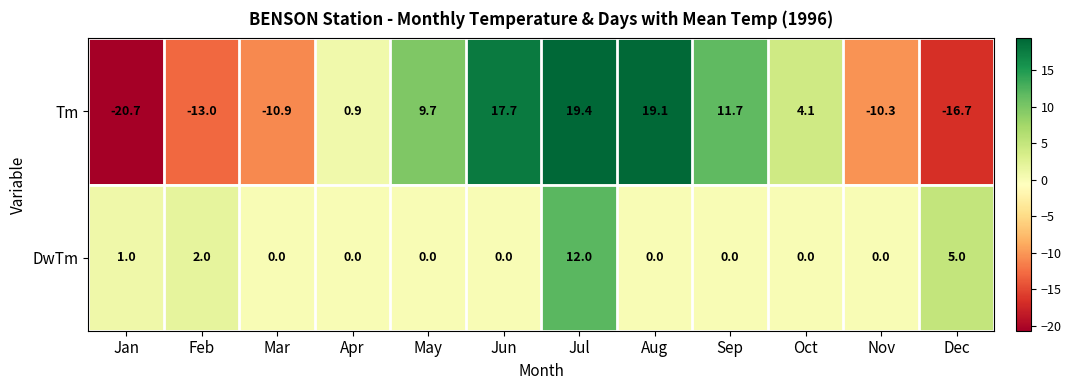

What is the maximum value for Tm?

19.4